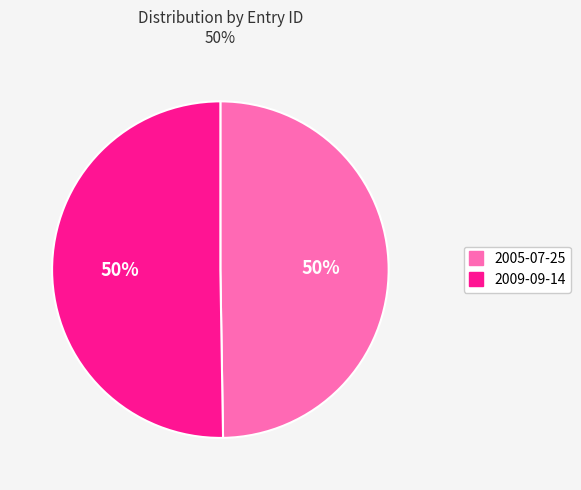

Count the number of slices in the pie.

2